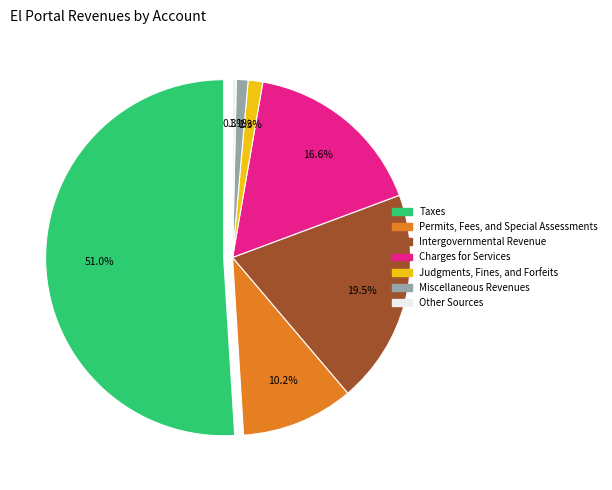

Approximately how many times larger is the value at Permits, Fees, and Special Assessments compared to Taxes?

0.2